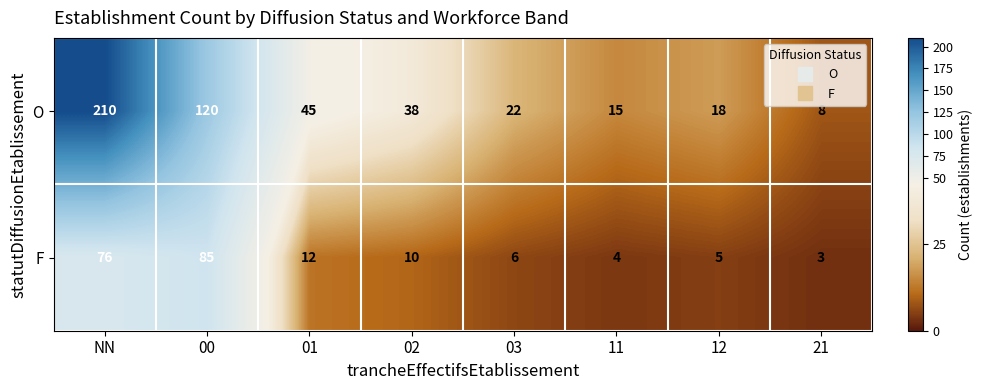

The value of F at 00 is 48. True or false?

False